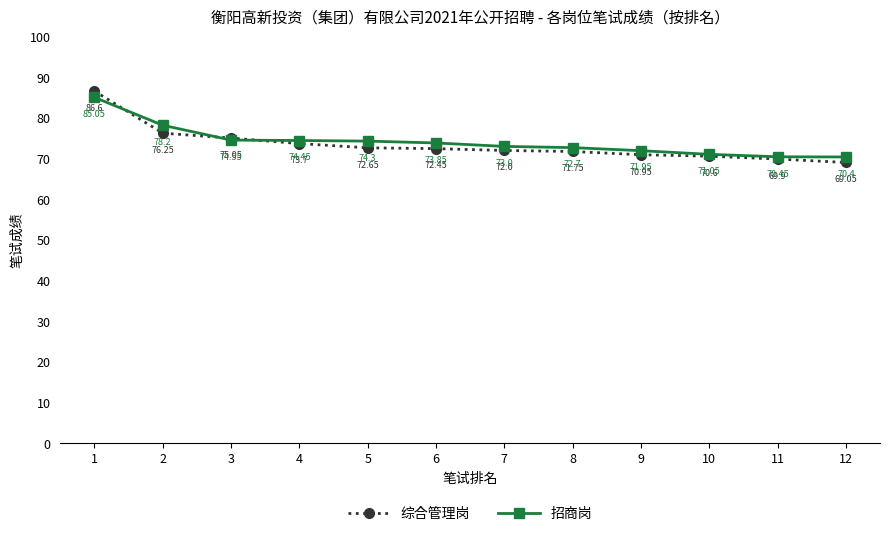

Which series has the largest range (max minus min)?

综合管理岗